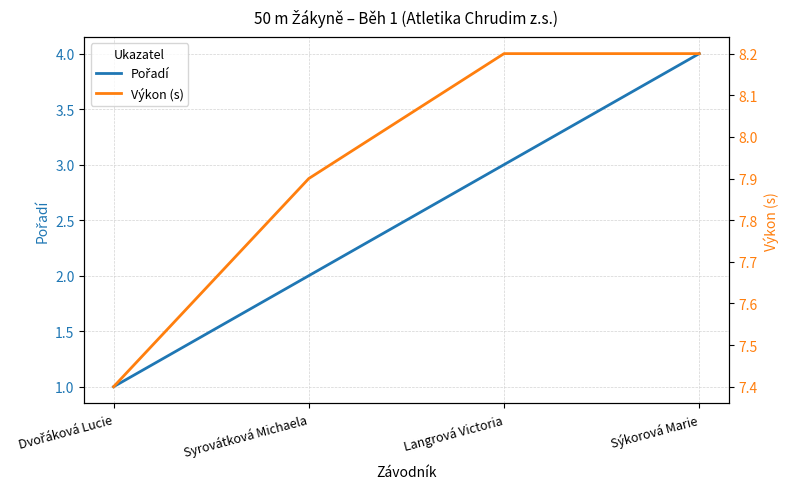

Reading left to right, extract all data points from this chart.

Pořadí: 1.0	2.0	3.0	4.0
Výkon (s): 7.4	7.9	8.2	8.2